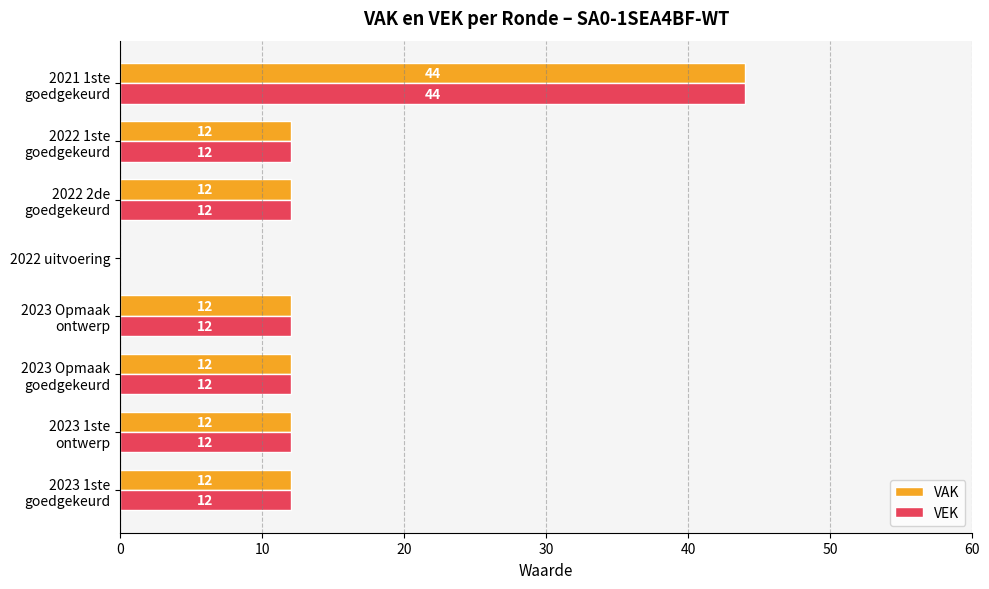

The value of VEK at 2022 uitvoering is 0. True or false?

True